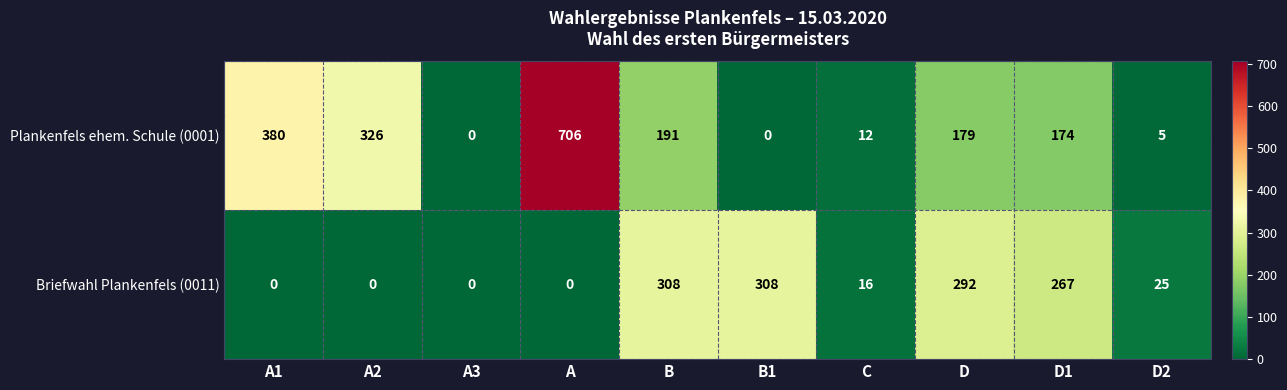

What is the total value across all series at A?

706